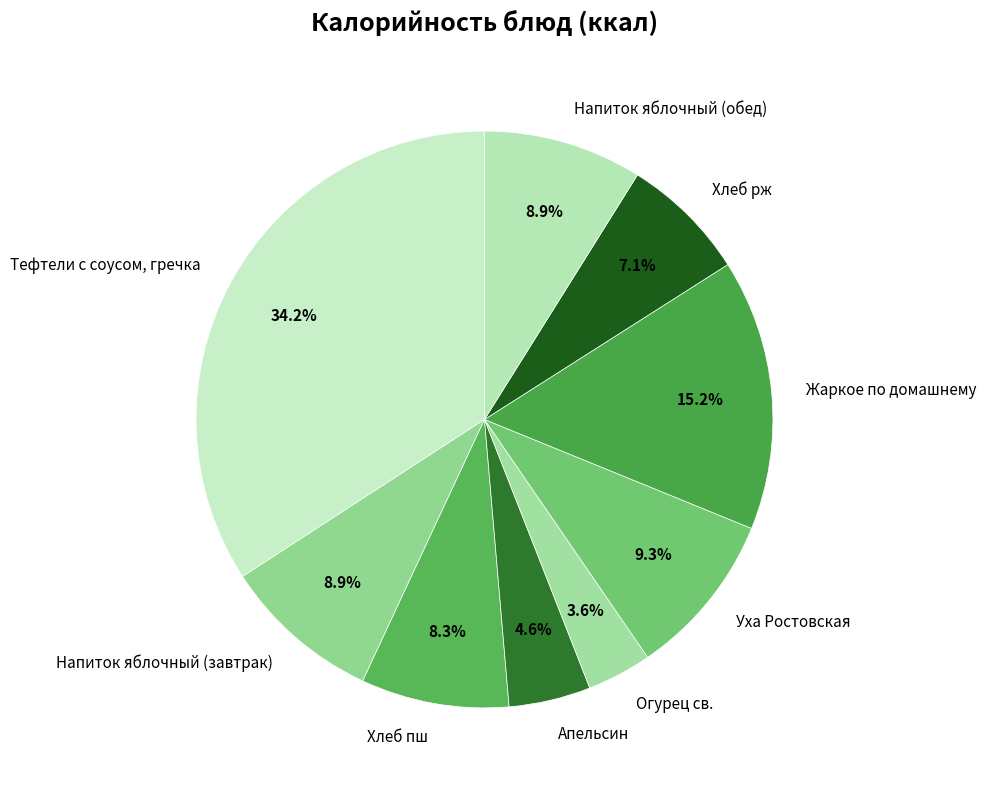

How many segments does this pie chart have?

9